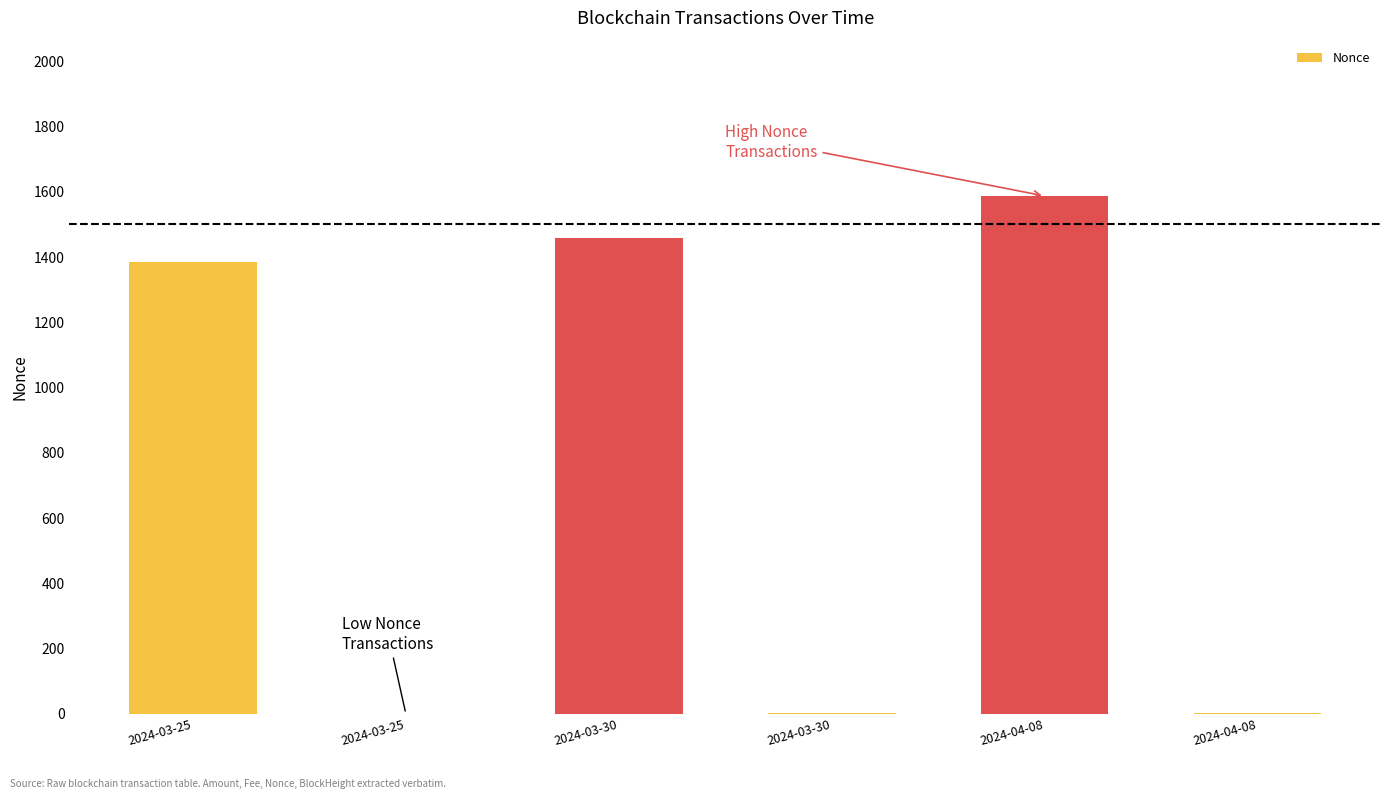

Is it true that the value at 2024-04-08 is 1?

False